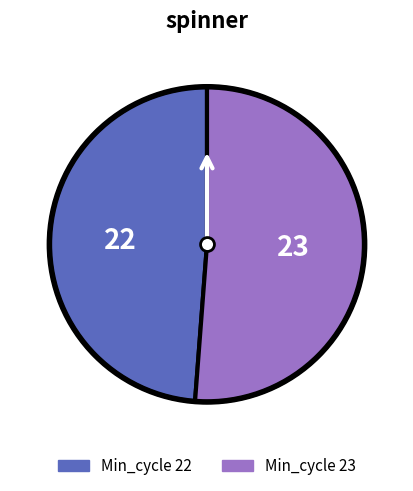

Does any single category account for the majority?

Yes